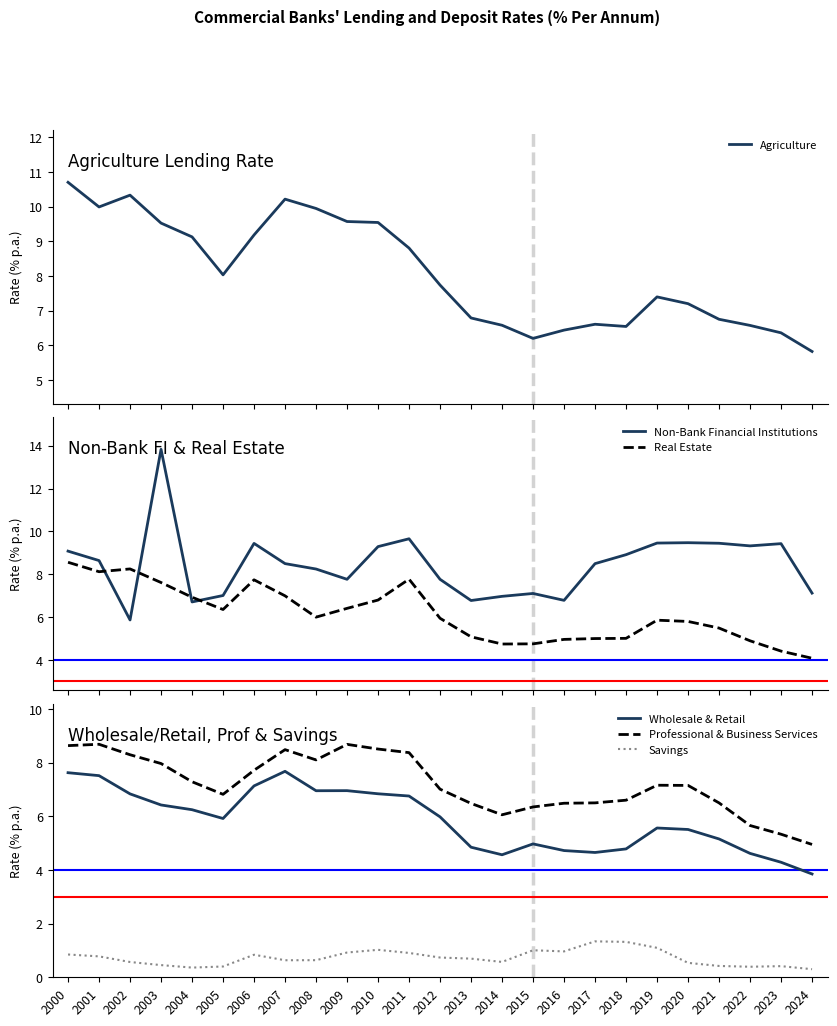

List the labels in order of Wholesale & Retail value, smallest first.

2024, 2023, 2014, 2022, 2017, 2016, 2018, 2013, 2015, 2021, 2020, 2019, 2005, 2012, 2004, 2003, 2011, 2002, 2010, 2008, 2009, 2006, 2001, 2000, 2007